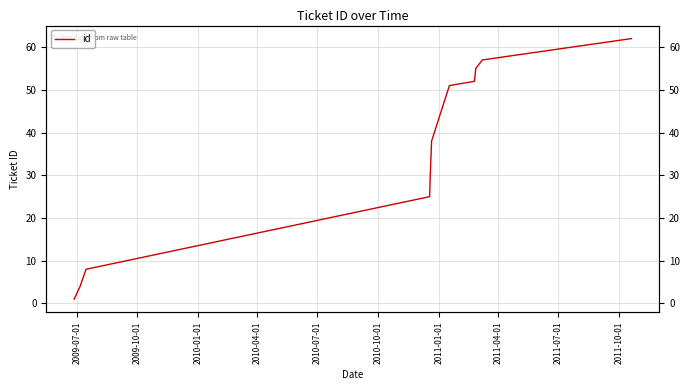

Is it true that the value at 2011-10-01 is 21?

False